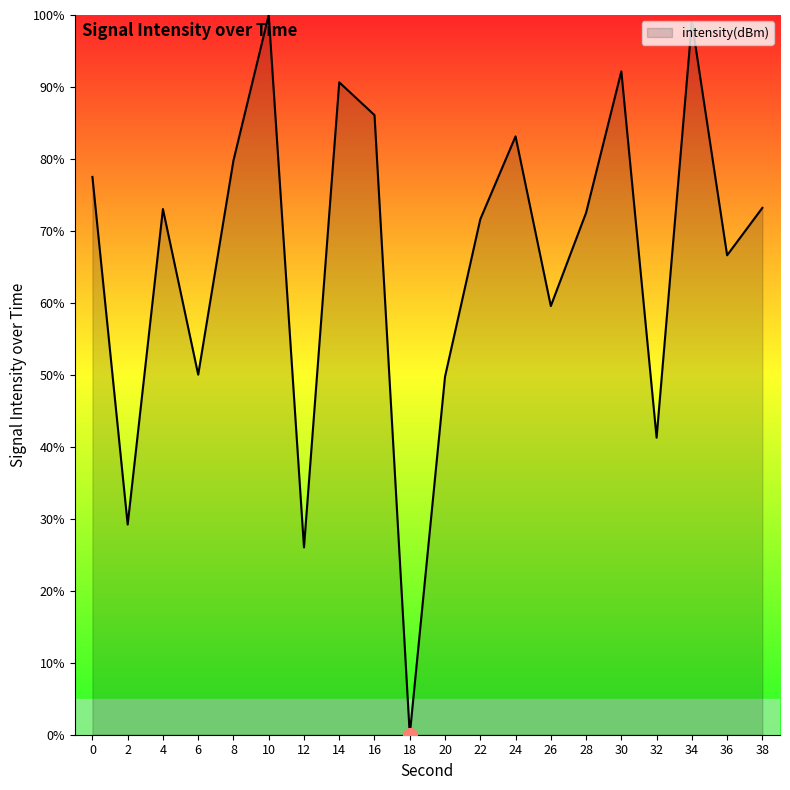

What is the ratio of the value at 2 to the value at 36?

0.4